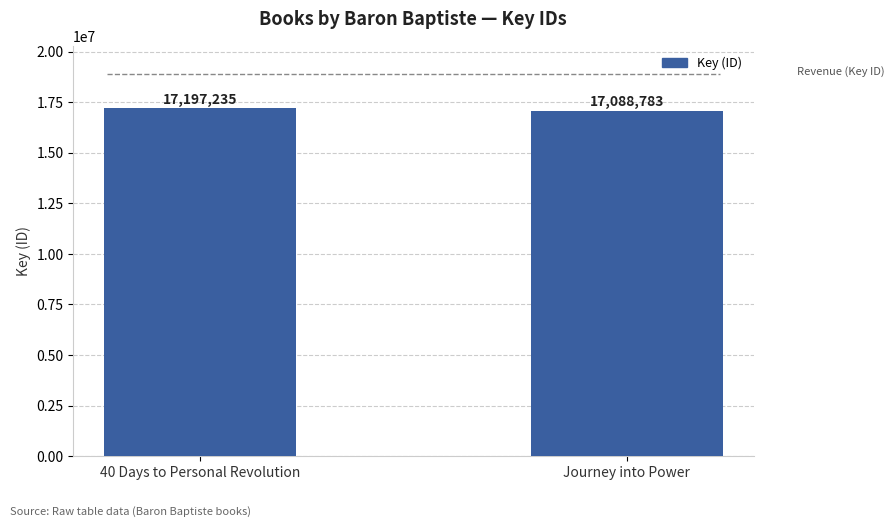

Count the number of categories in the chart.

2